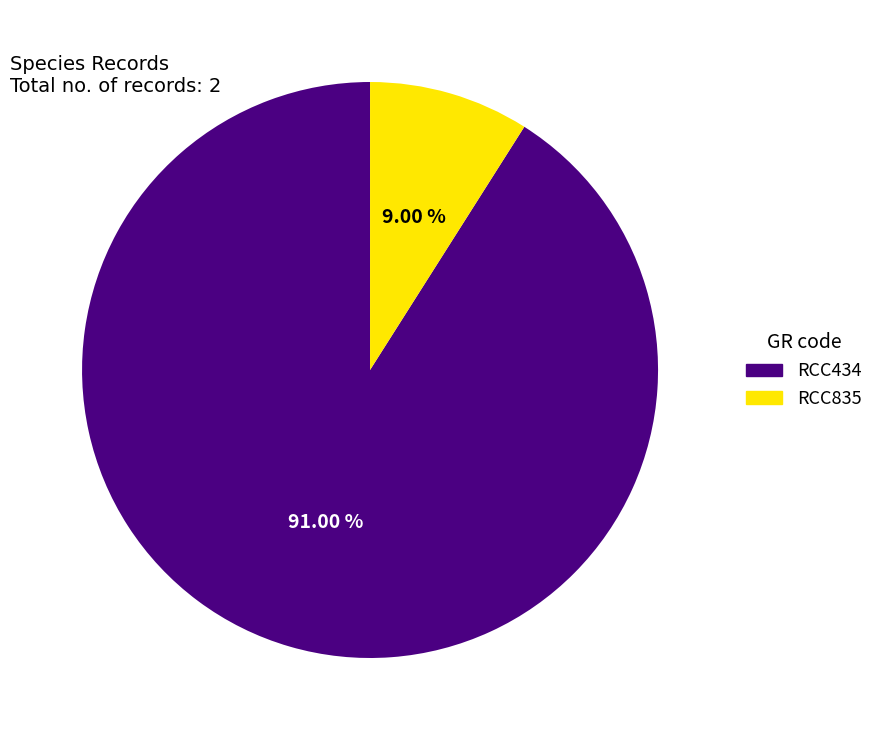

Which category has the smallest portion of the pie?

RCC835